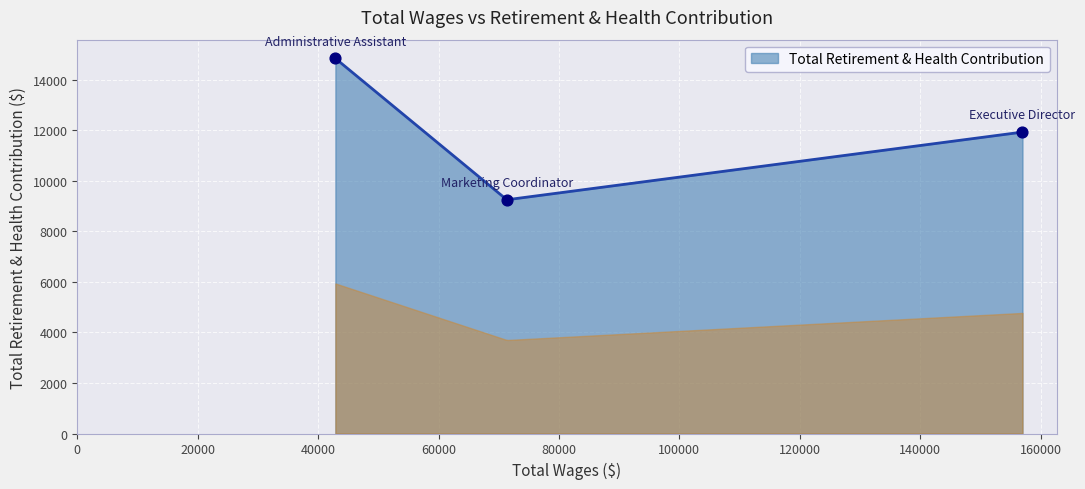

What is the ratio of the value at Administrative Assistant to the value at Marketing Coordinator?

1.6